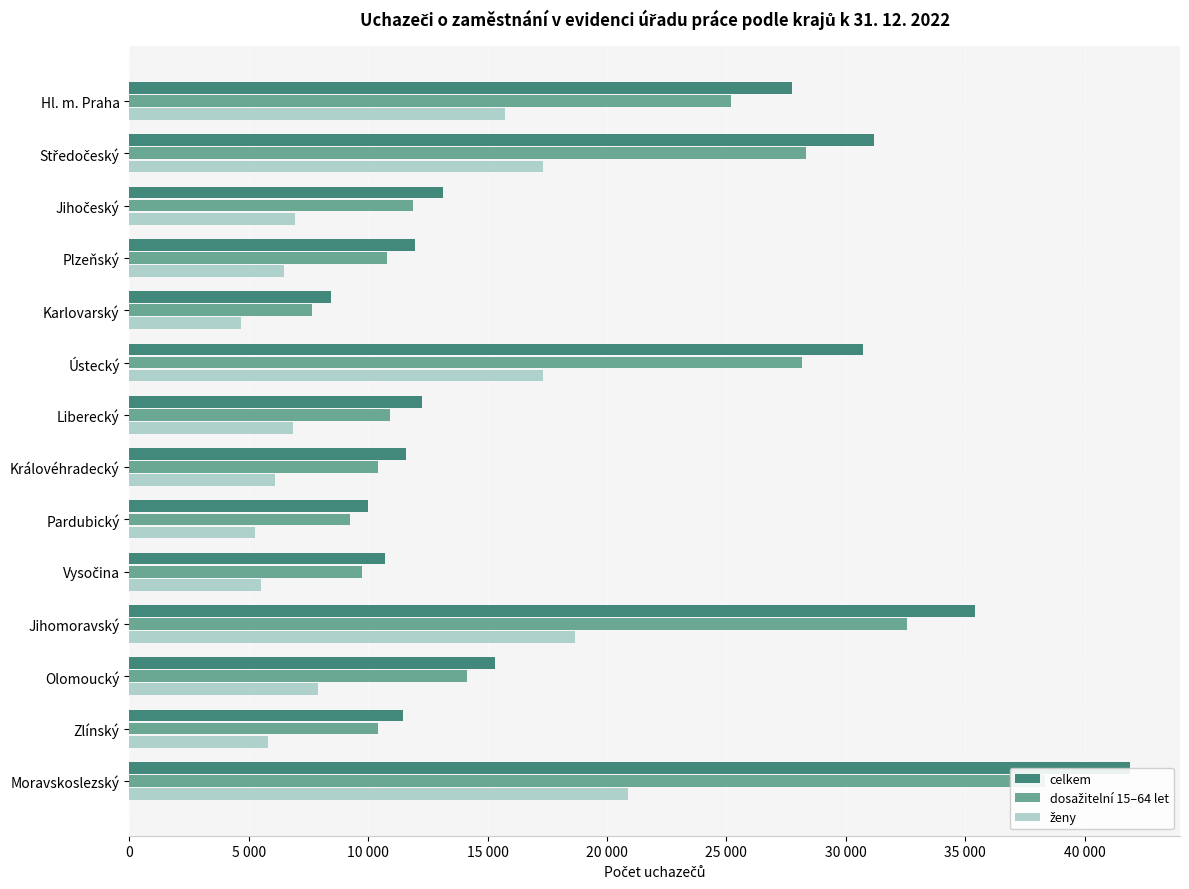

What is the minimum value shown in the chart?

4681